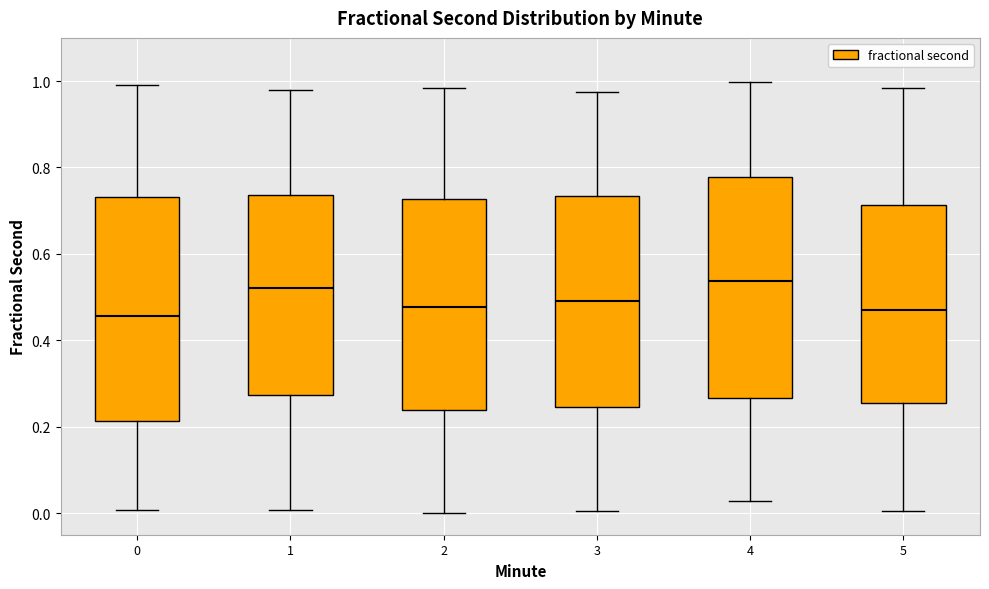

Reading left to right, read every box against the y-axis: the position of its median line, the range the box covers, and the ends of its whiskers. The values are not printed on the chart, so give them approximately, as read against the axis.

0: median 0.46, box 0.22 to 0.74, whiskers 0.00 to 1.00
1: median 0.52, box 0.28 to 0.74, whiskers 0.00 to 0.98
2: median 0.48, box 0.24 to 0.72, whiskers 0.00 to 0.98
3: median 0.50, box 0.24 to 0.74, whiskers 0.00 to 0.98
4: median 0.54, box 0.26 to 0.78, whiskers 0.02 to 1.00
5: median 0.46, box 0.26 to 0.72, whiskers 0.00 to 0.98